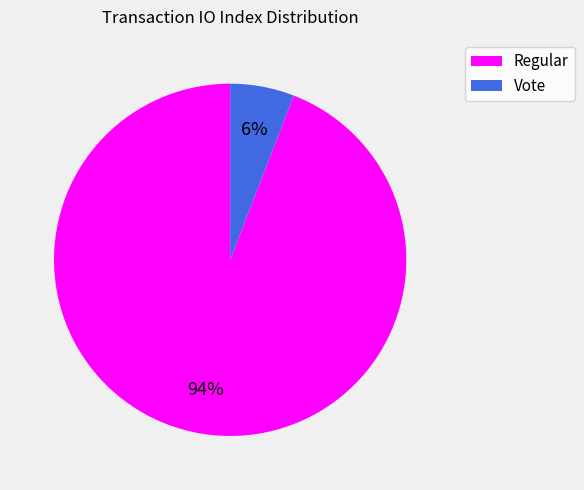

Does any single category account for the majority?

Yes